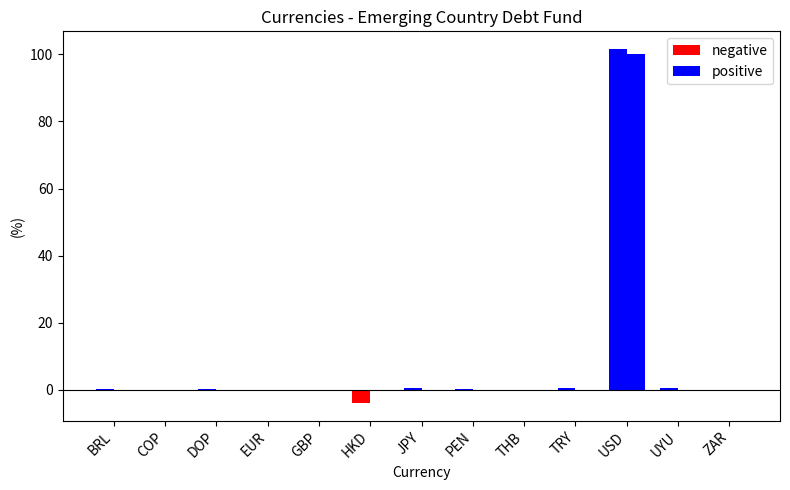

Is it true that negative equals -0.1 at THB?

True